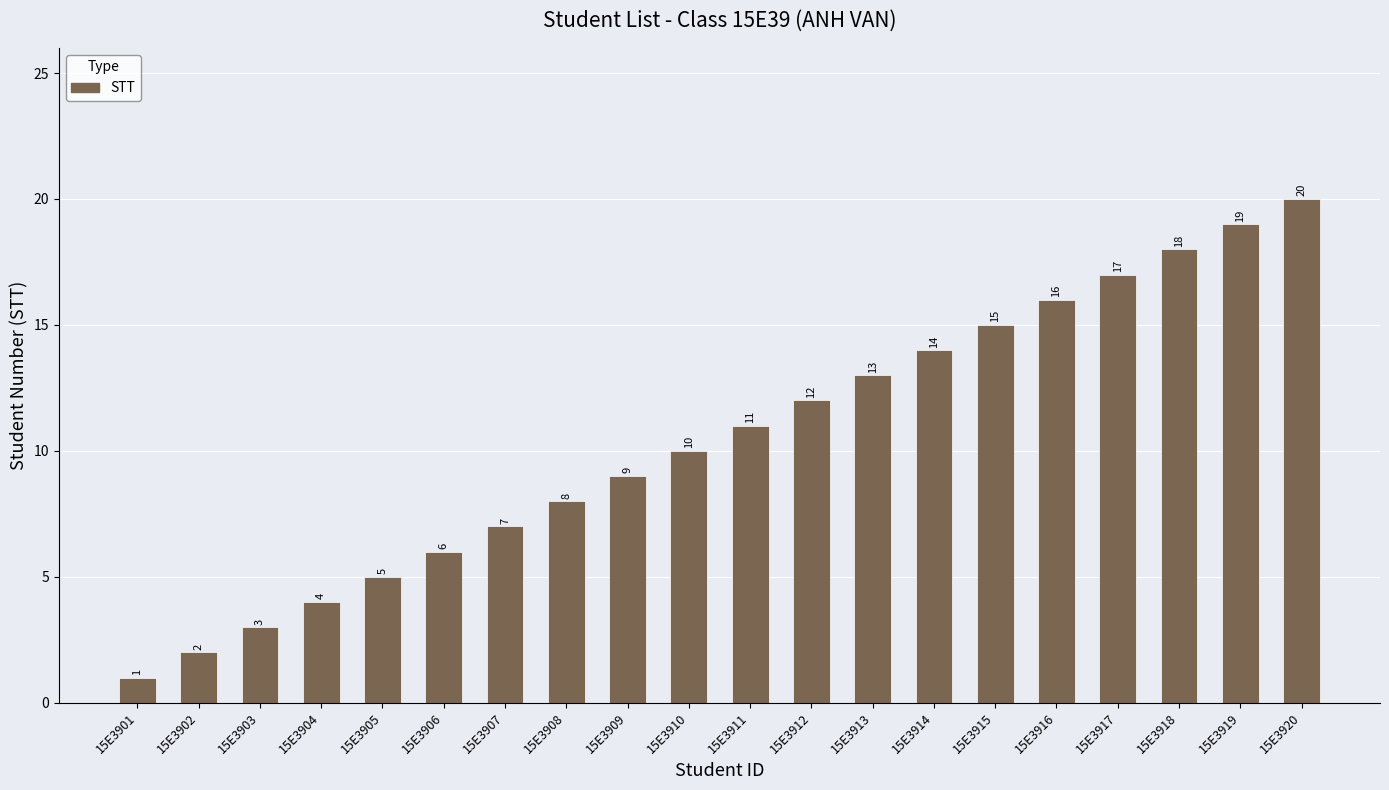

Are the bars horizontal?

No